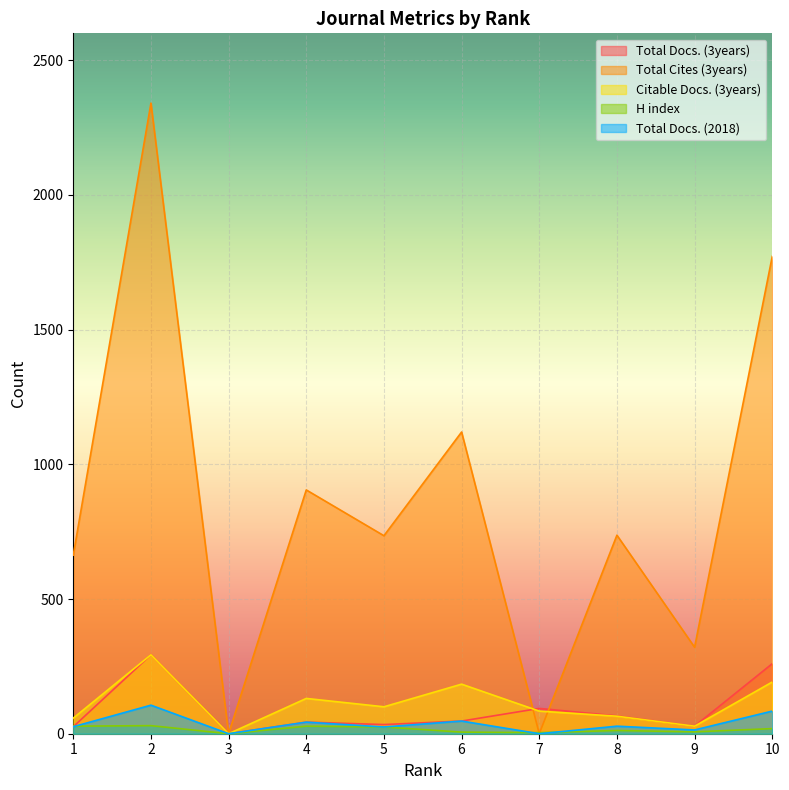

True or false: Total Docs. (2018) and Total Docs. (3years) cross at least once.

False